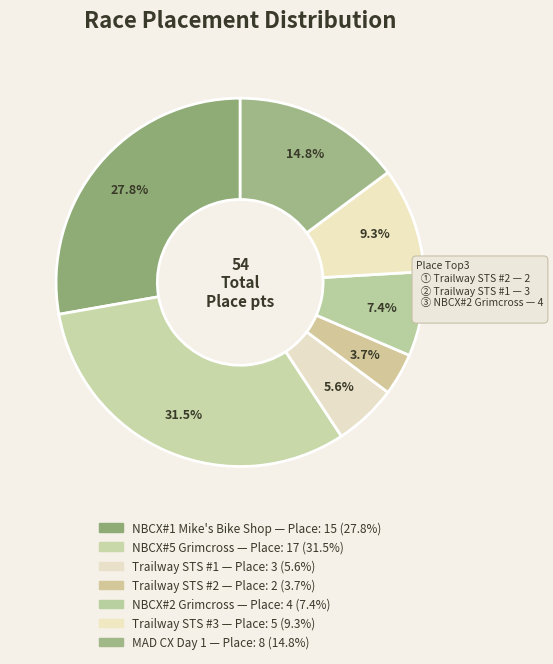

How many slices are in this pie chart?

7